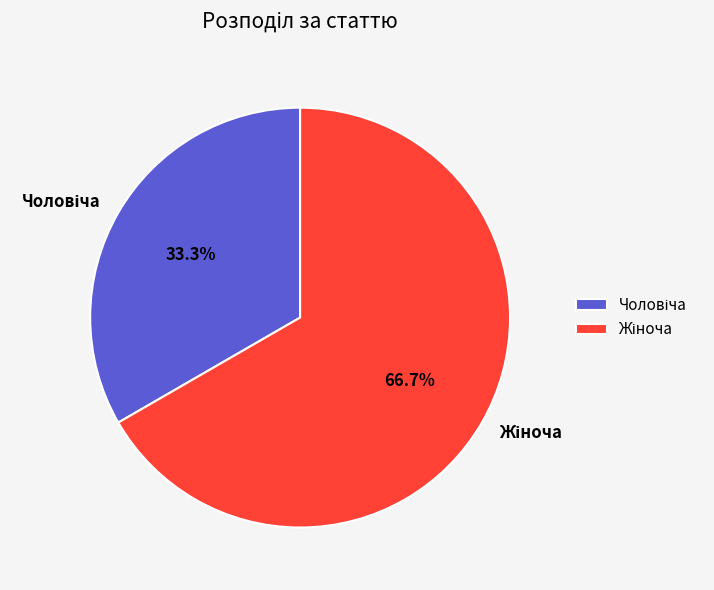

Does any single category account for the majority?

Yes